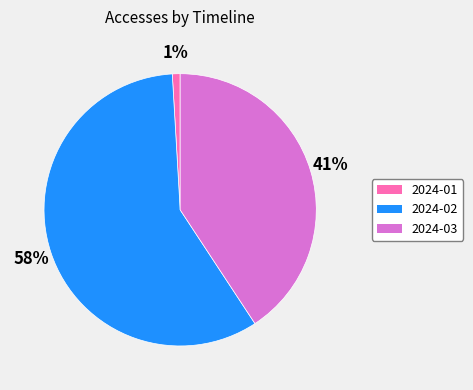

What is the majority slice?

2024-02